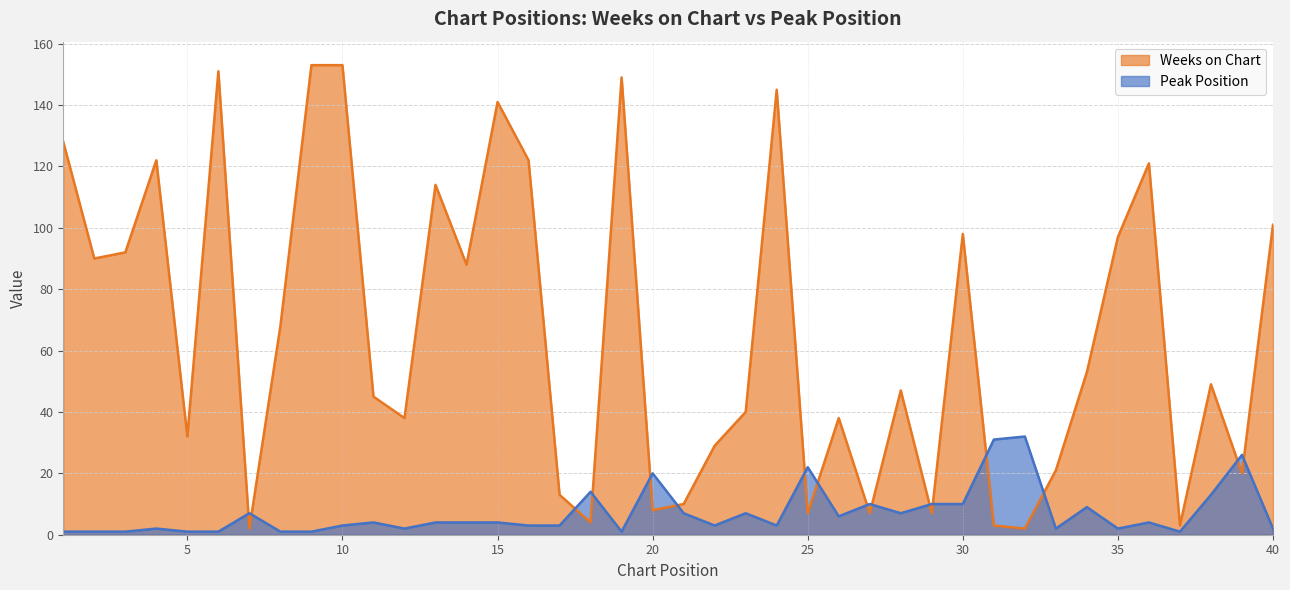

How many times do Weeks on Chart and Peak Position cross each other?

16